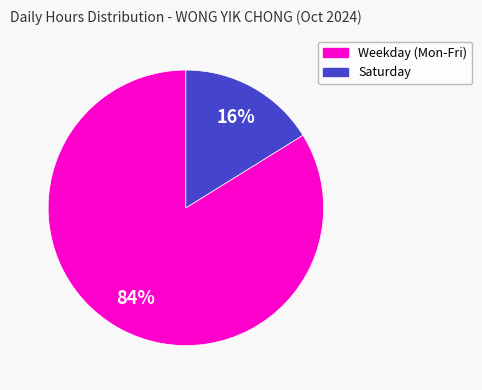

Approximately how many times larger is the value at Weekday (Mon-Fri) compared to Saturday?

5.2